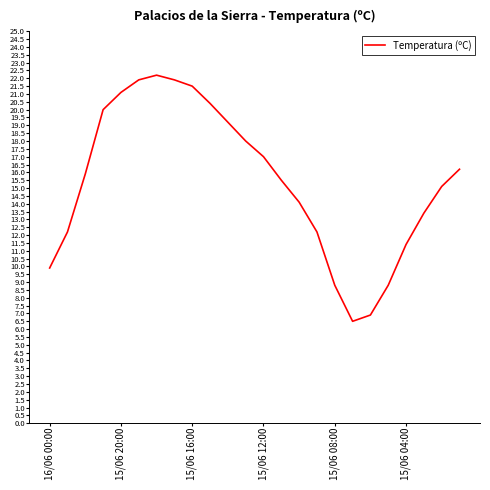

What is the minimum value shown in the chart?

6.5